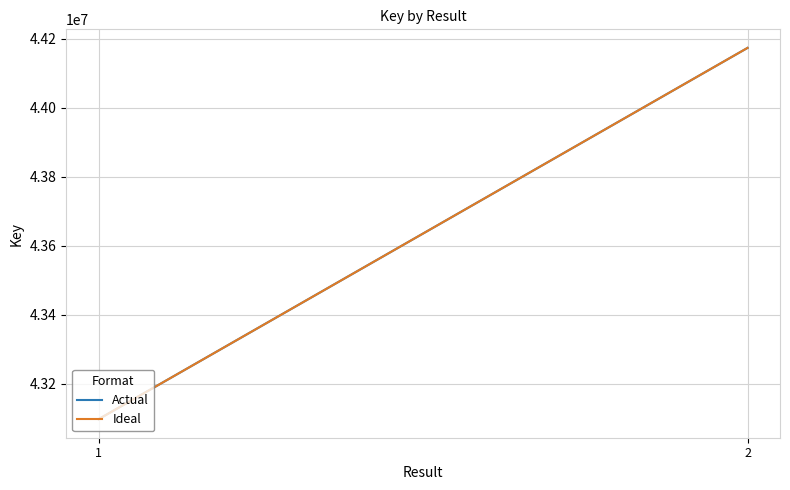

Which series has the largest total across all categories?

Actual